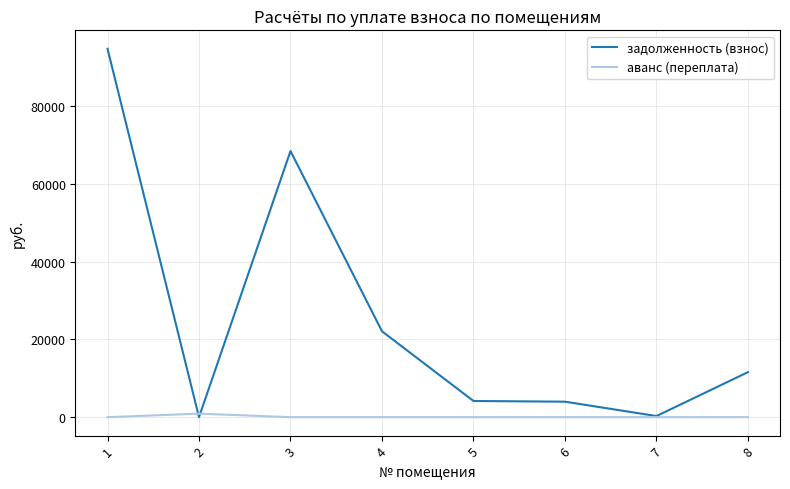

Where does the задолженность (взнос) series first go above 11578?

1